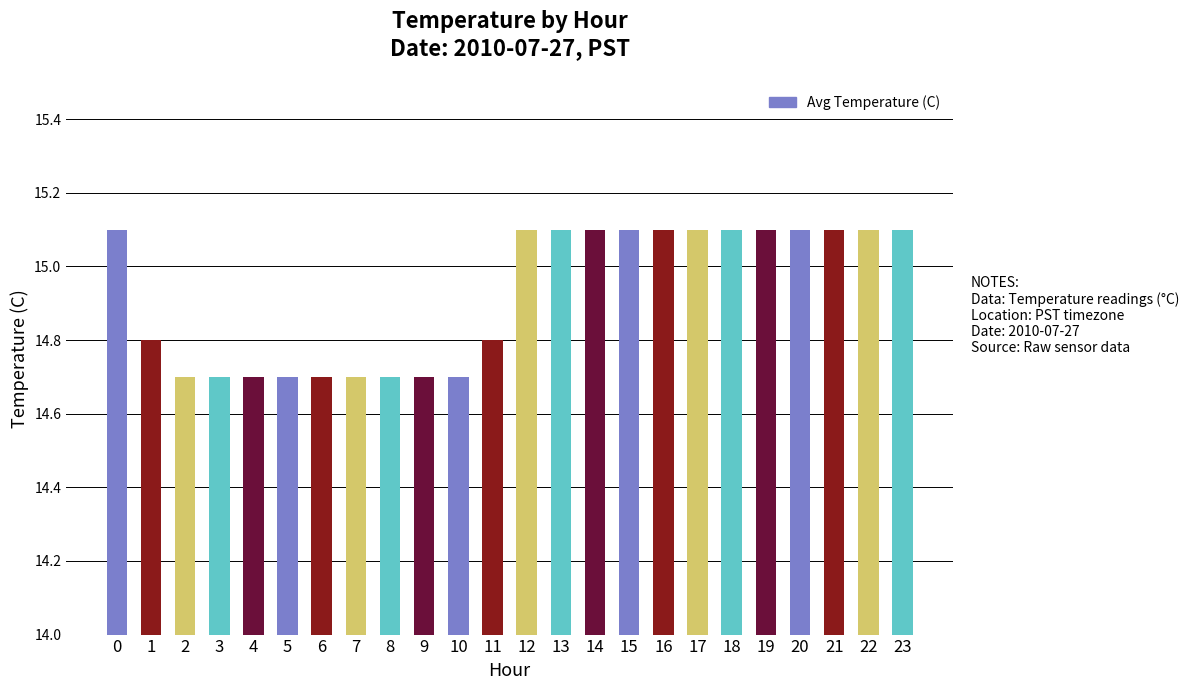

What is the greatest value displayed?

15.1